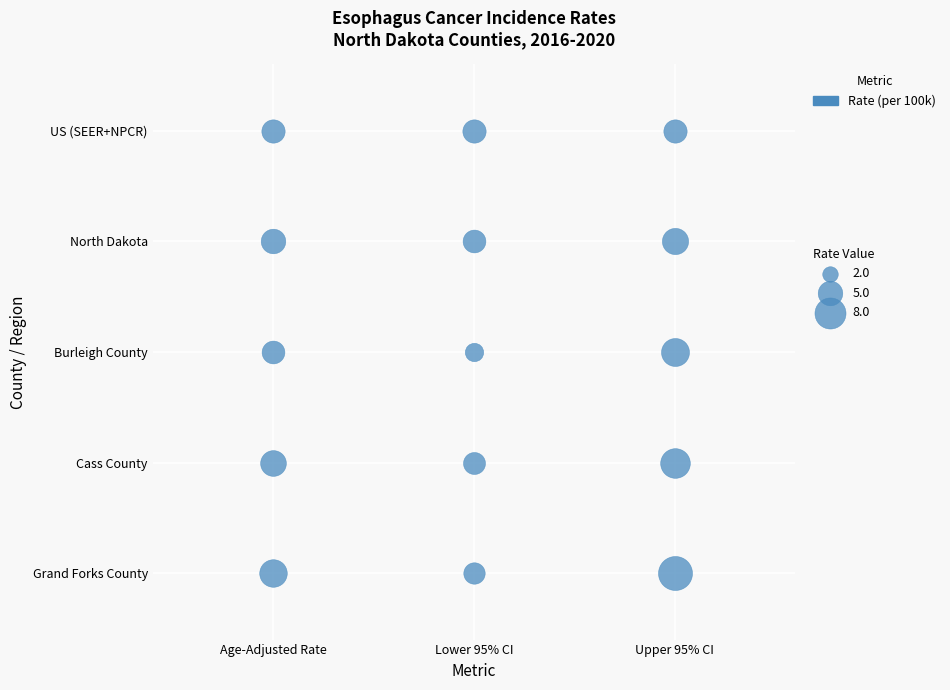

What is the difference between the maximum and minimum values in the Burleigh County series?

3.7